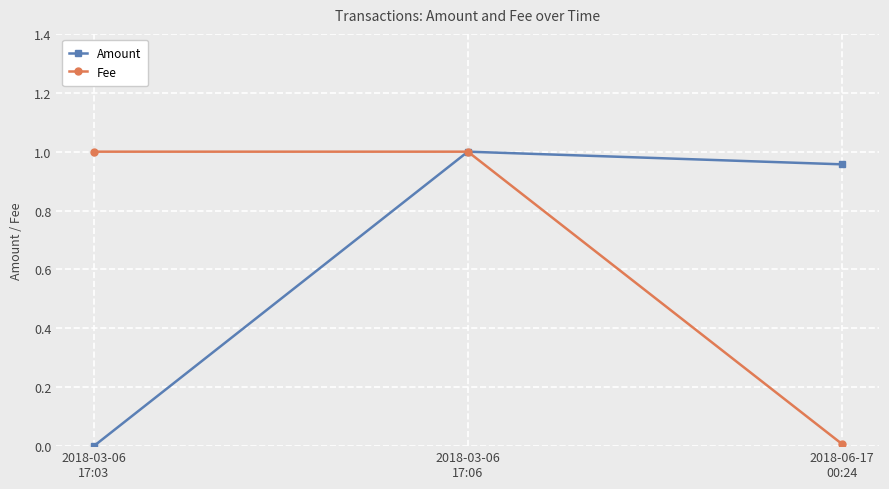

How many lines are shown in the chart?

2